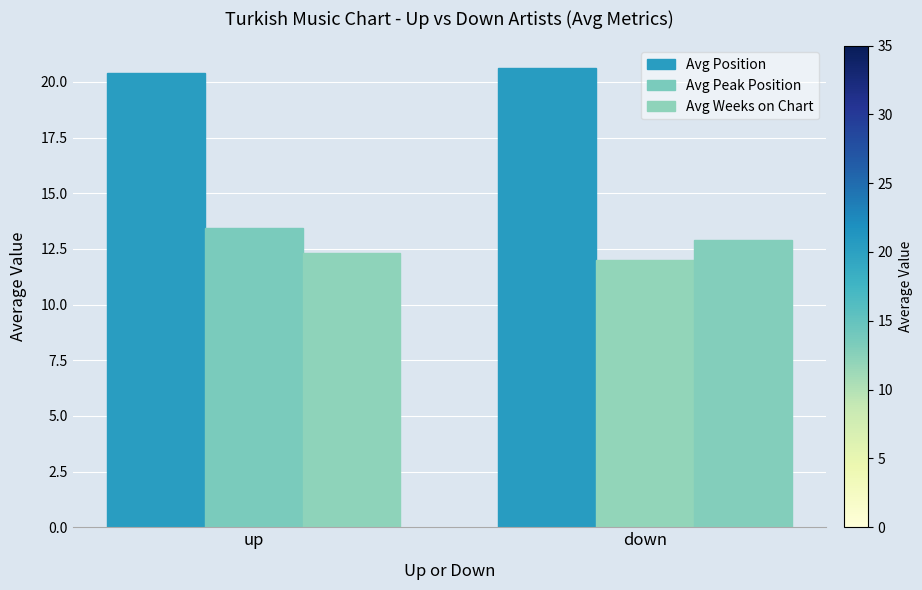

Between up and down, which series saw the biggest shift?

Avg Peak Position